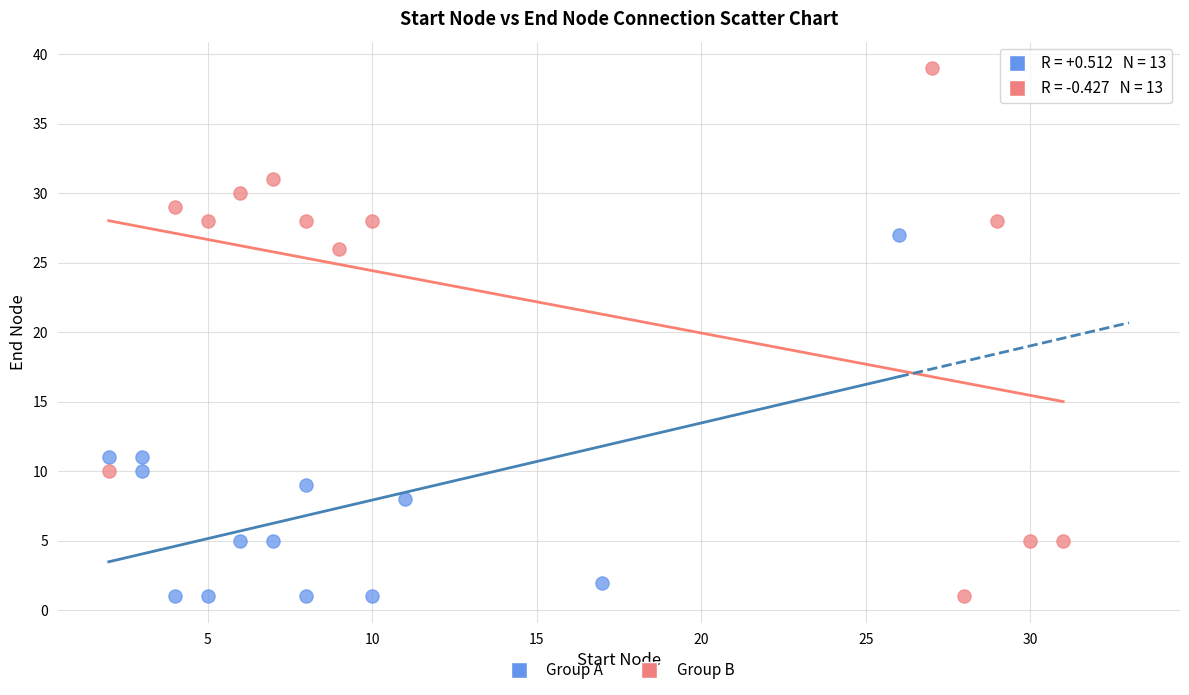

Which series has the widest spread of Y values?

Group B